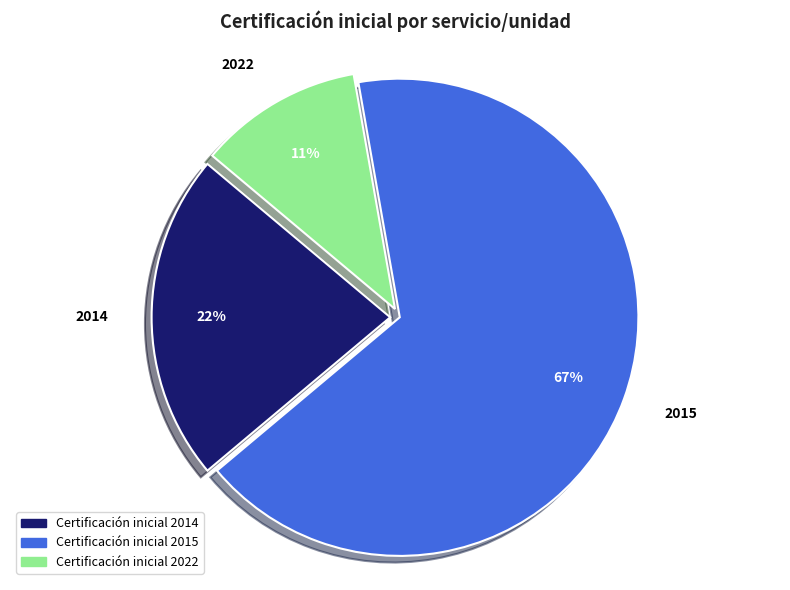

Which slice represents more than half of the pie?

2015